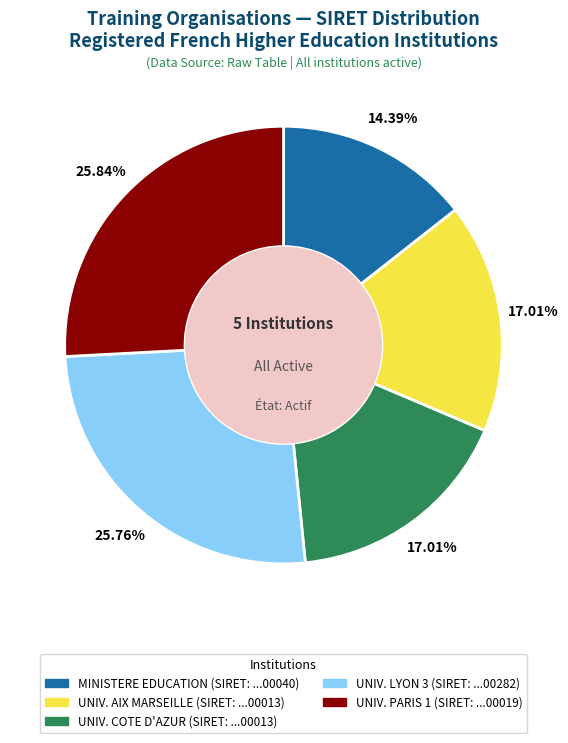

Does any single category account for the majority?

No